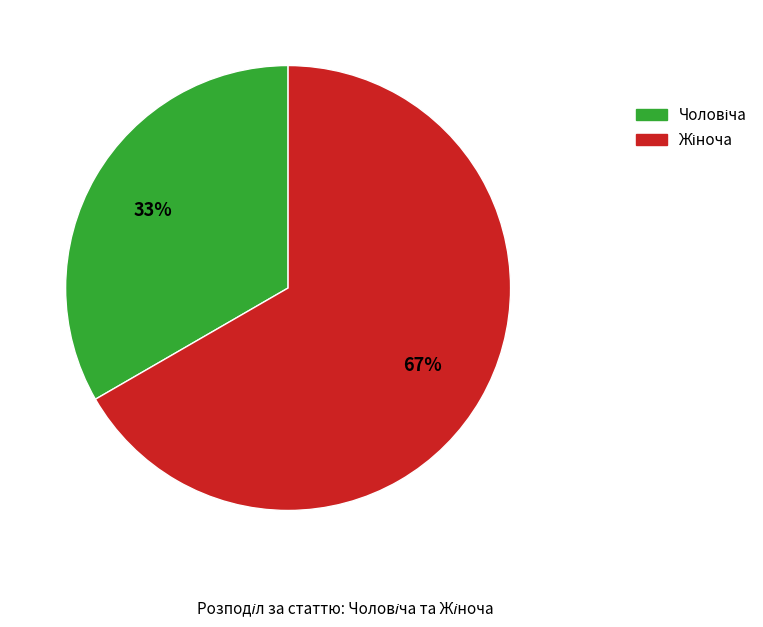

Count the number of slices in the pie.

2